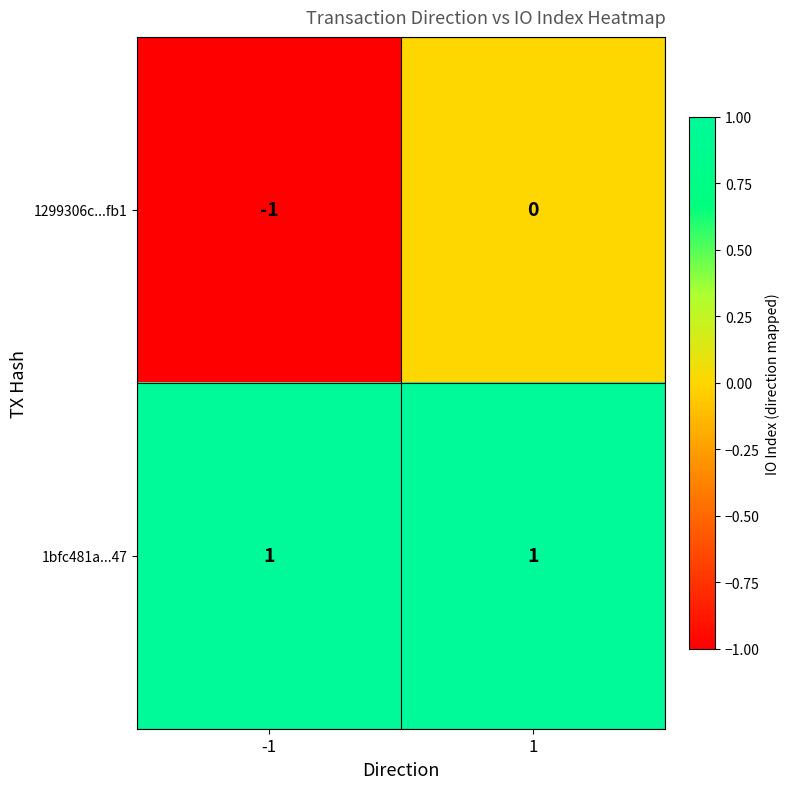

Reading left to right, extract all data points from this chart.

1299306c...fb1: -1=-1	1=0
1bfc481a...47: -1=1	1=1